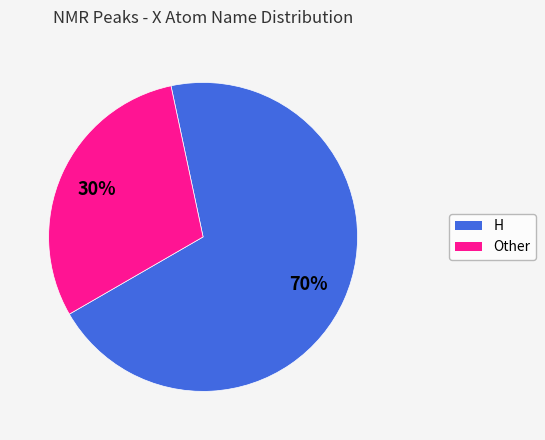

Count the number of slices in the pie.

2